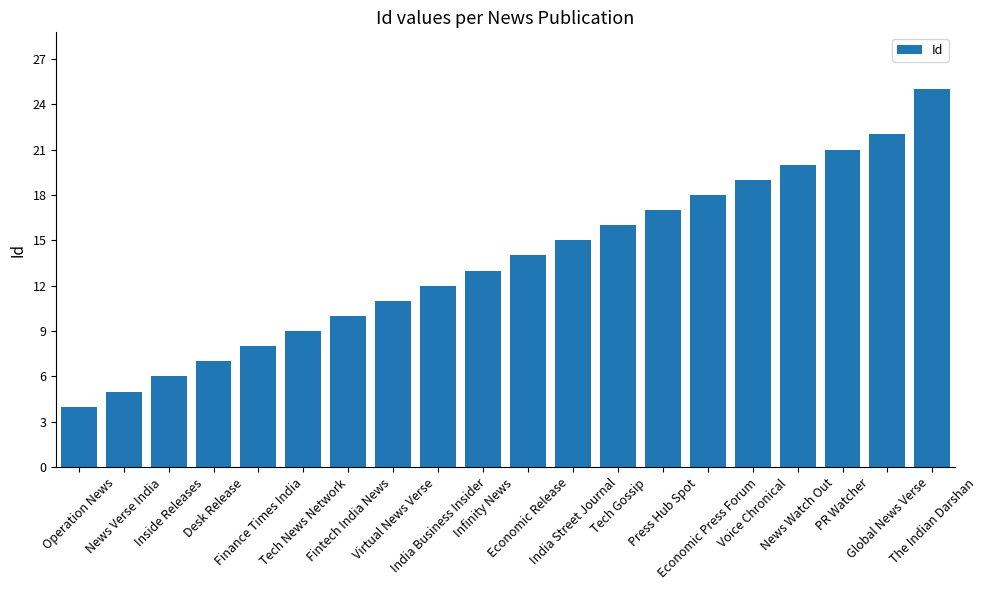

What is the difference between the maximum and minimum values?

21